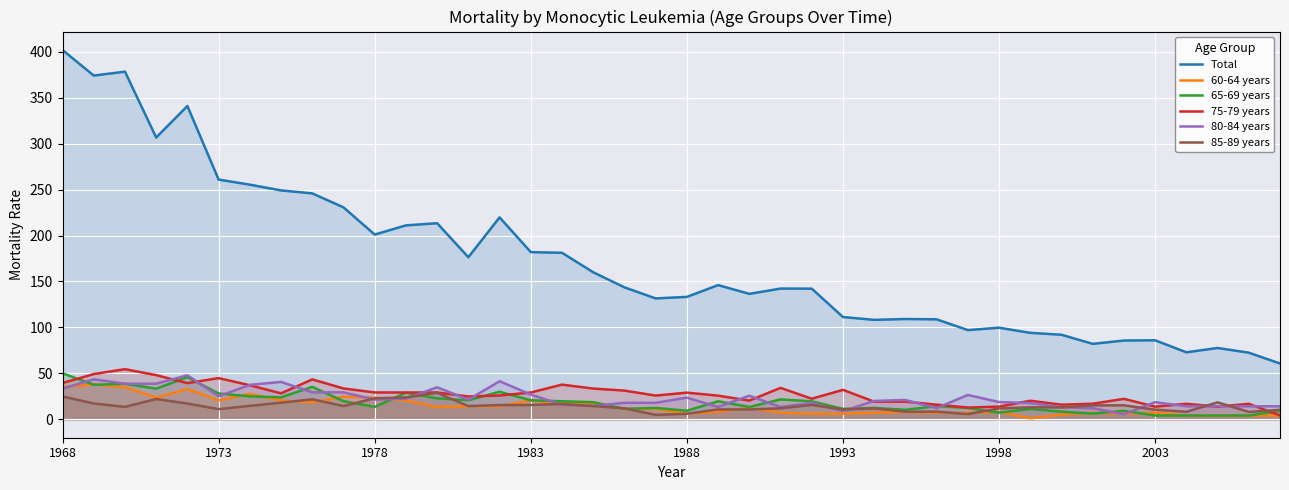

Which series has the largest total across all categories?

Total